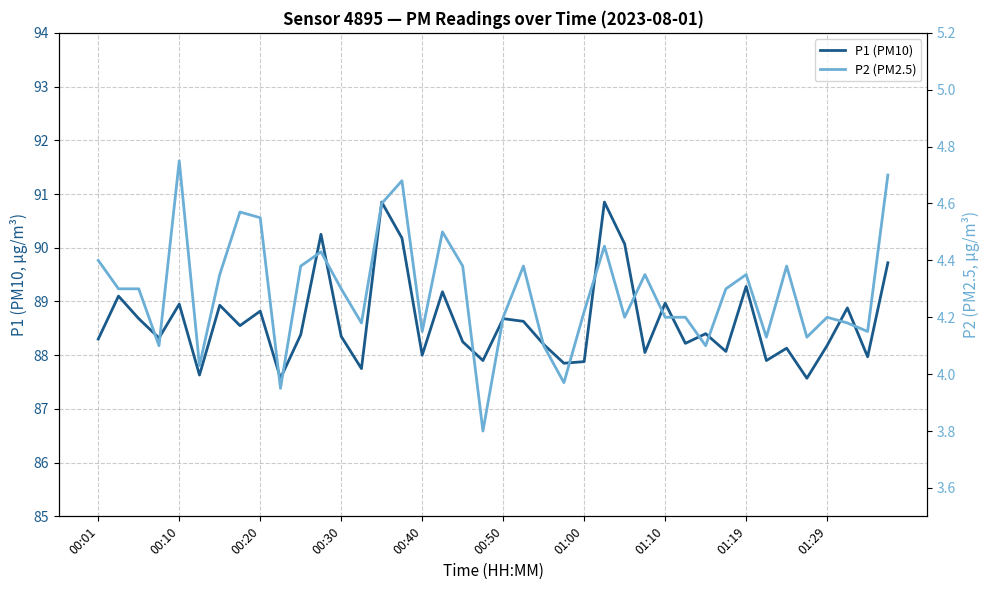

What is the value of the P1 (PM10) point at the 18th from the left?

89.2